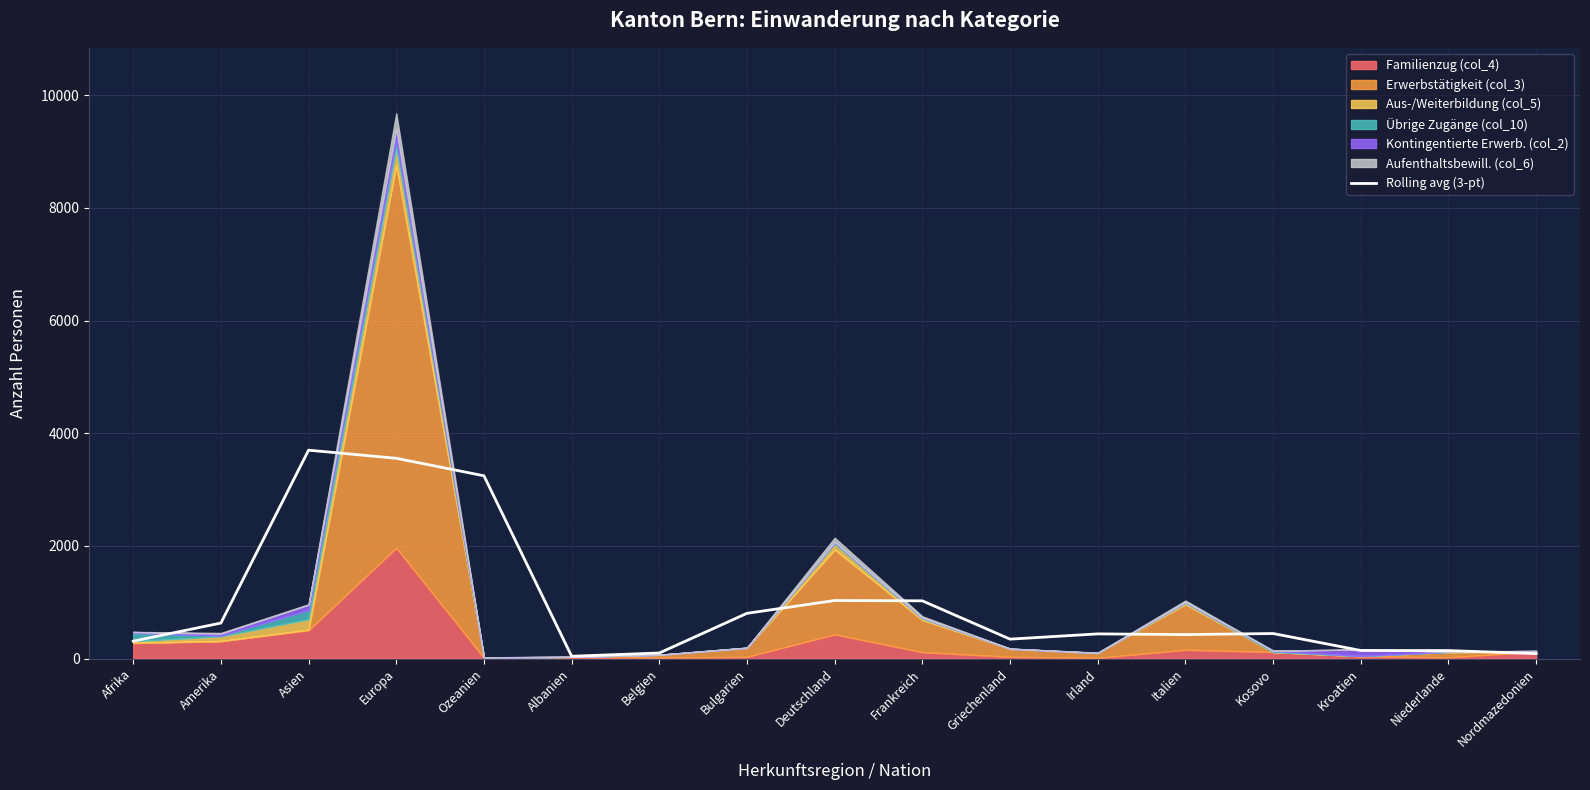

Is it true that the value at Afrika is 155.8?

False